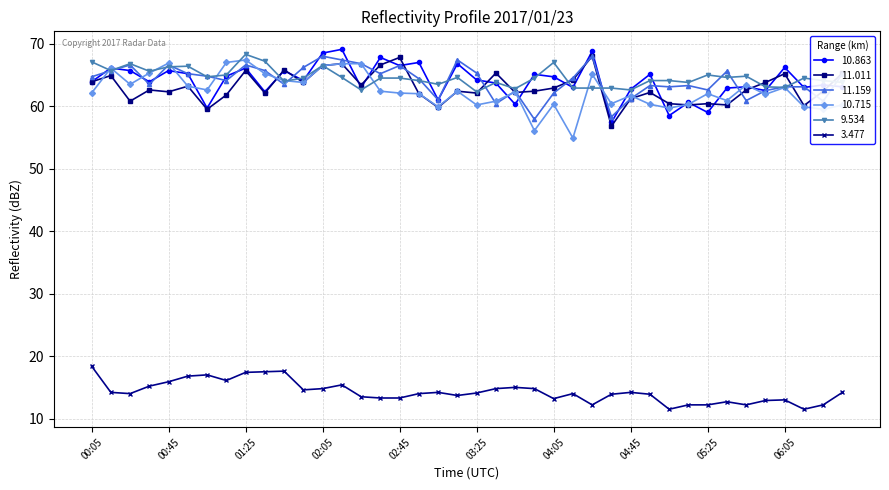

True or false: 10.863 has more than 1 interior local peaks.

True